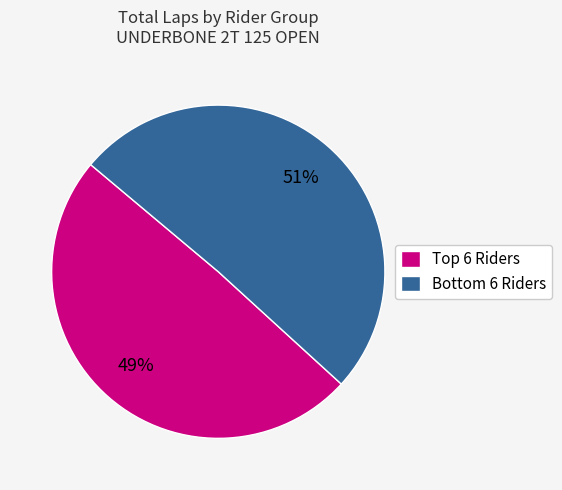

To the nearest percent, what is the average slice percentage?

50%